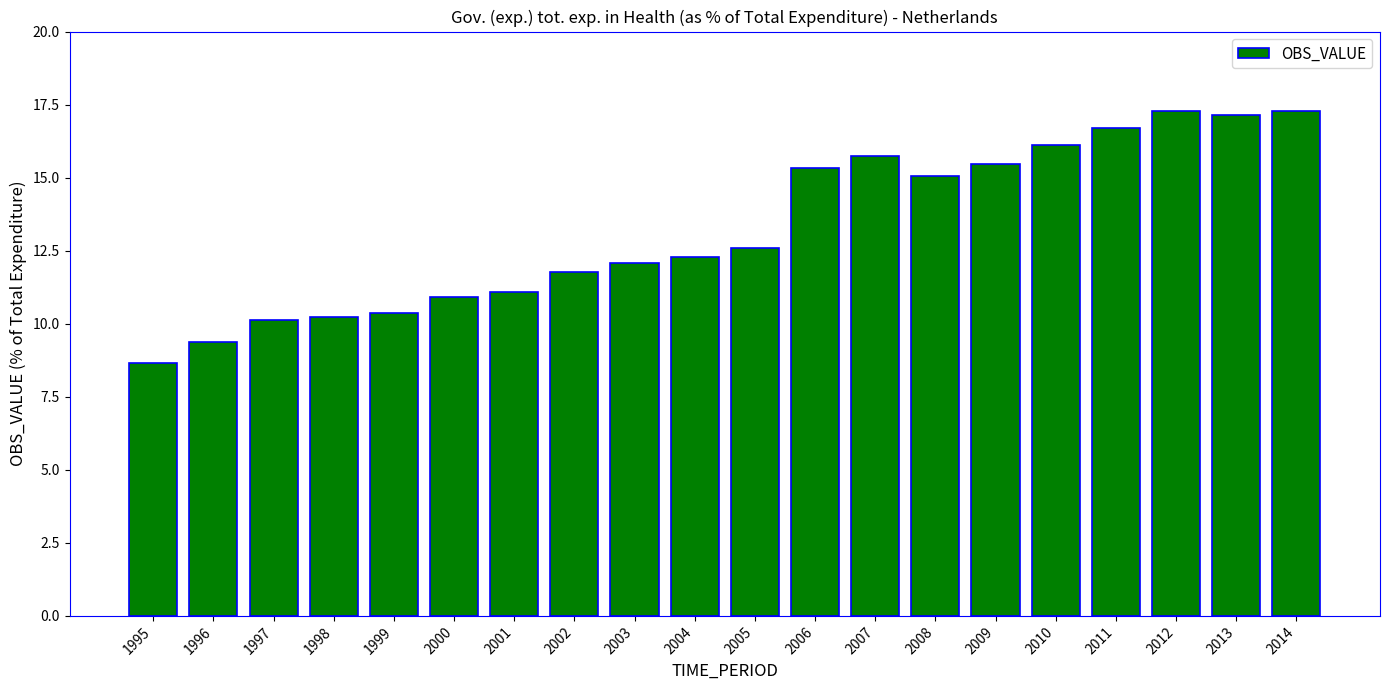

What is the average value?

13.3